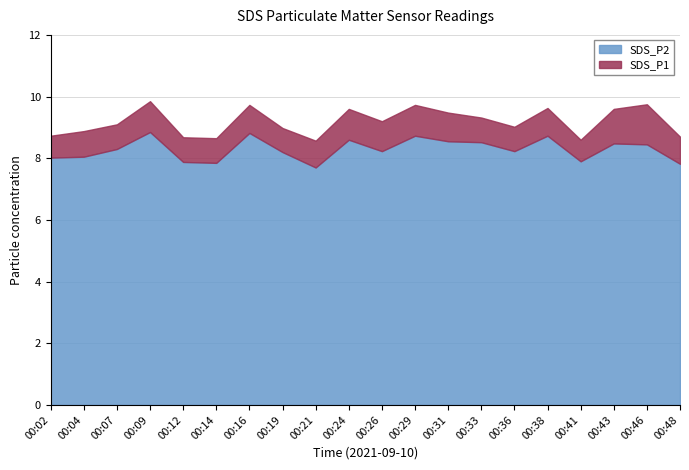

True or false: SDS_P2 and SDS_P1 cross at least once.

False